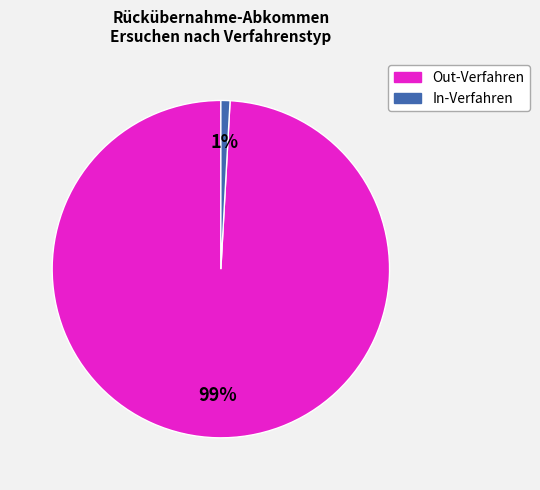

To the nearest percent, what is the difference between the In-Verfahren and Out-Verfahren slice percentages?

98%